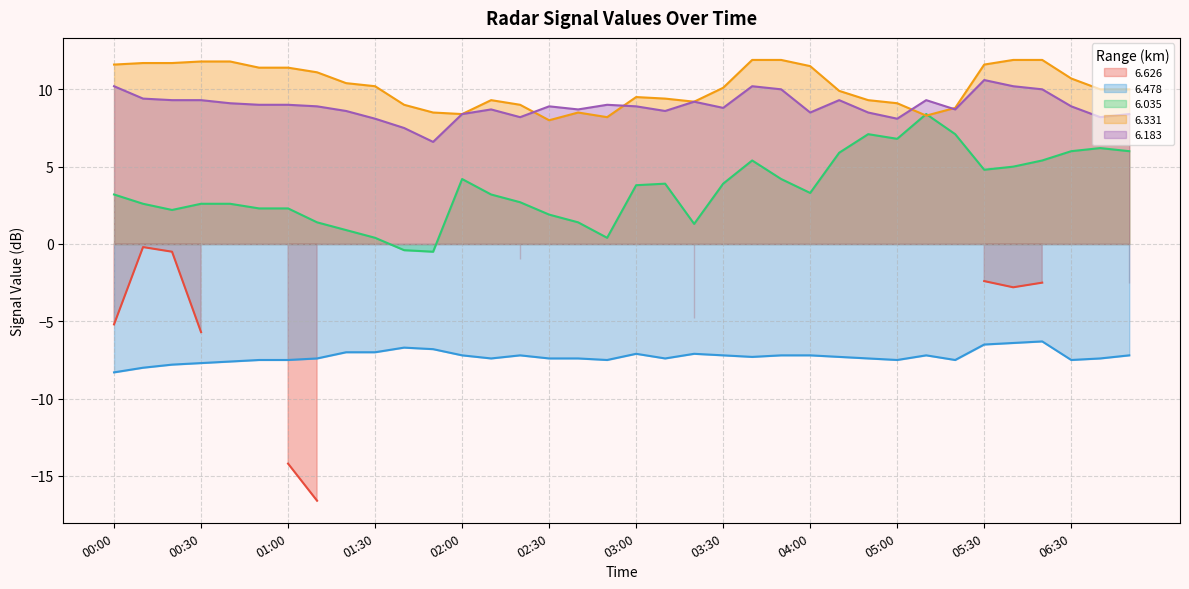

True or false: 6.478 and 6.331 cross at least once.

False